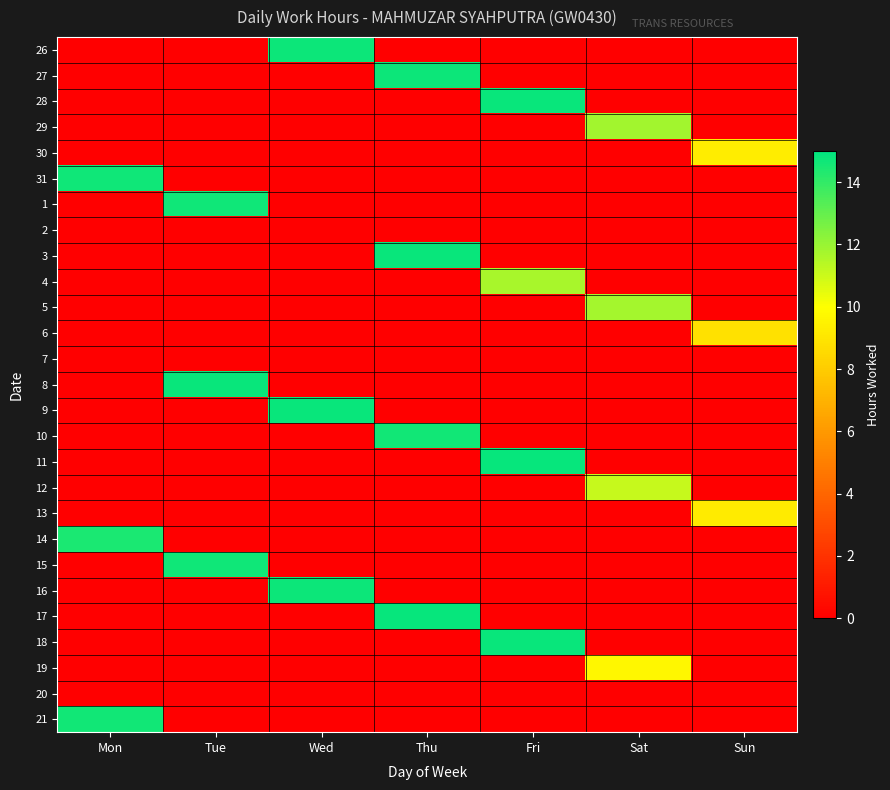

Which series has the widest spread of values?

11